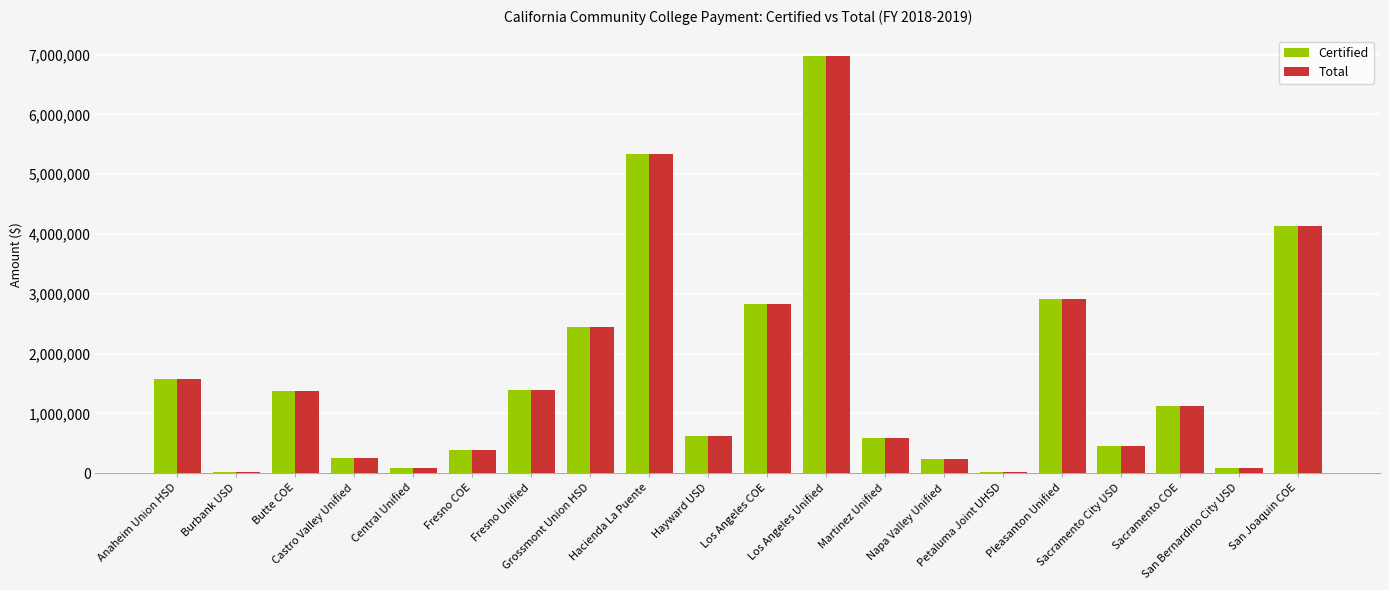

At how many categories does at least one series exceed 2058844?

6